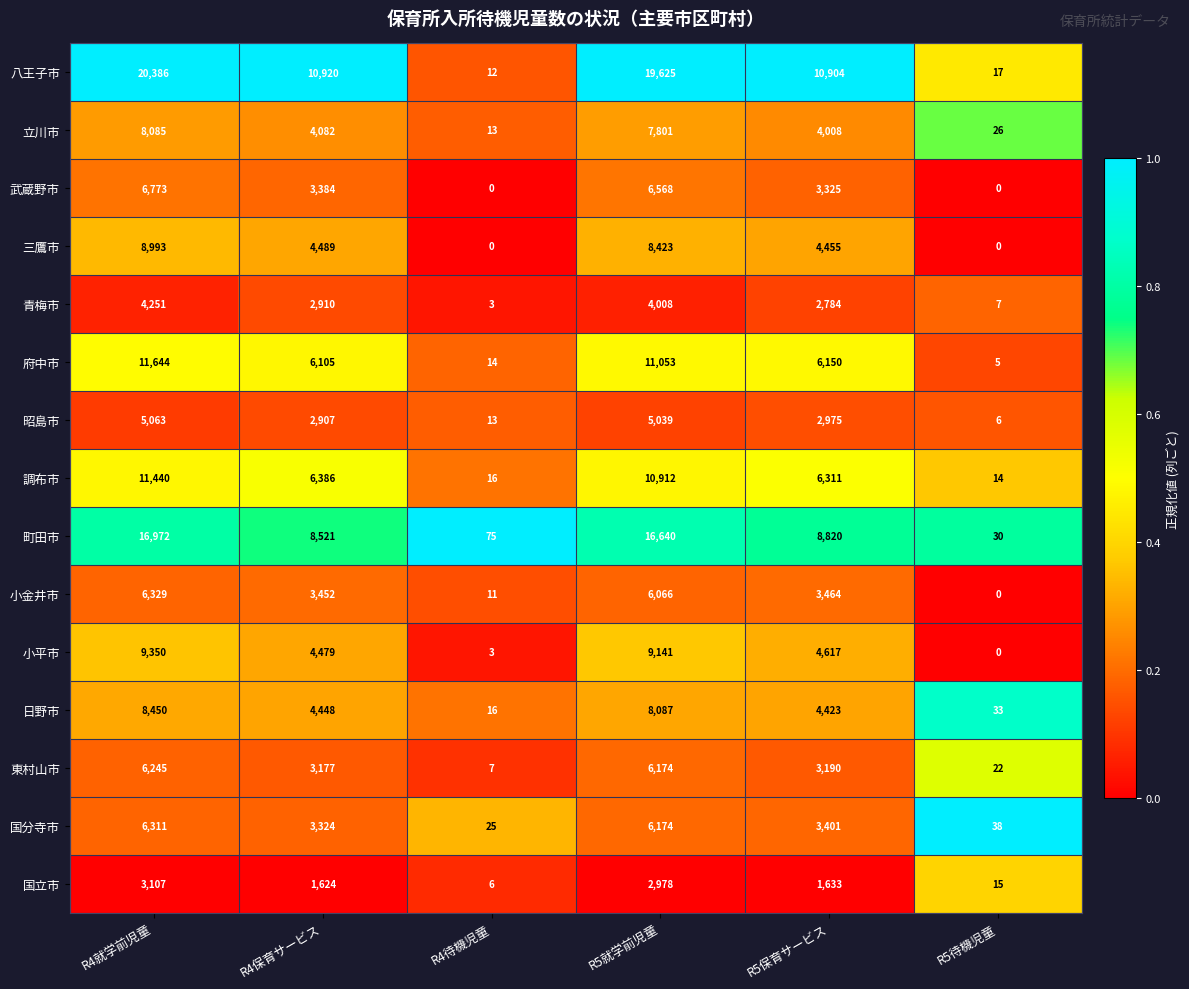

Which series has the largest total across all categories?

八王子市